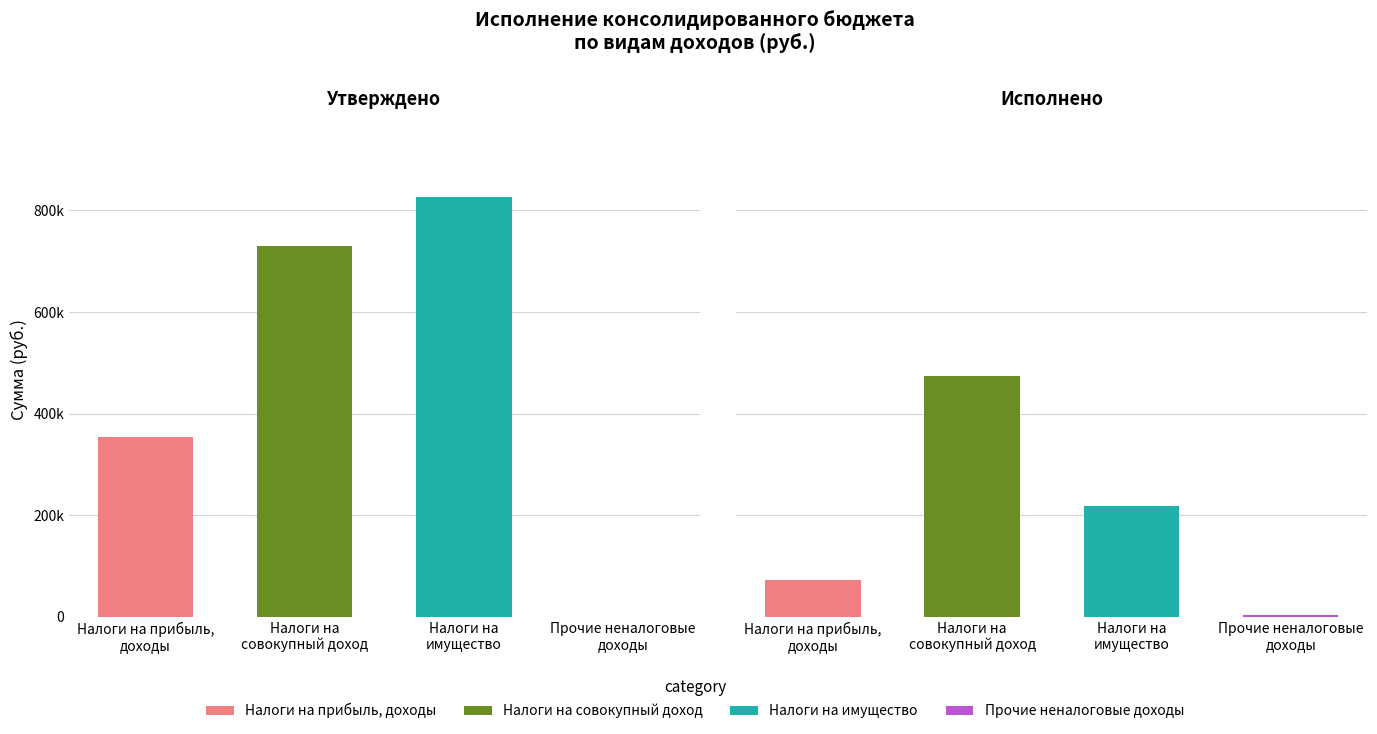

How many values in the Исполнено (бюджет сельских поселений) series exceed 217307?

2